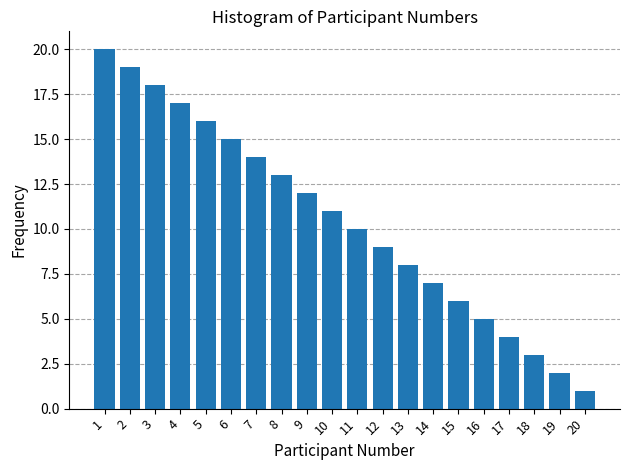

Reading left to right, what are all the values shown in this chart?

20	19	18	17	16	15	14	13	12	11	10	9	8	7	6	5	4	3	2	1